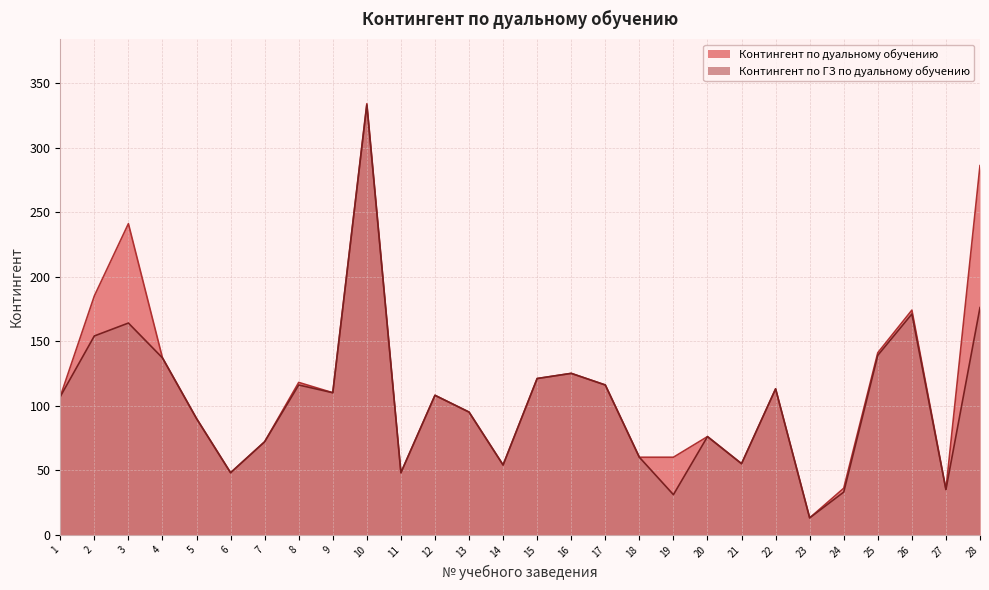

True or false: Контингент по ГЗ по дуальному обучению and Контингент по дуальному обучению cross at least once.

False